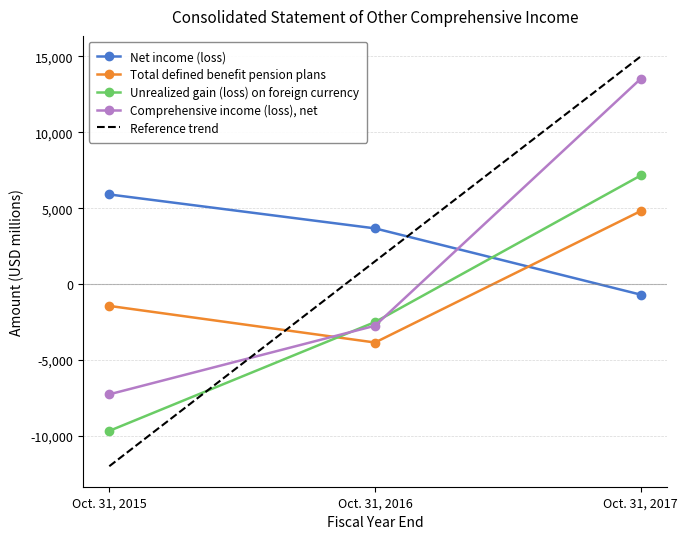

The Total defined benefit pension plans series shows -6344 at Oct. 31, 2016. True or false?

False